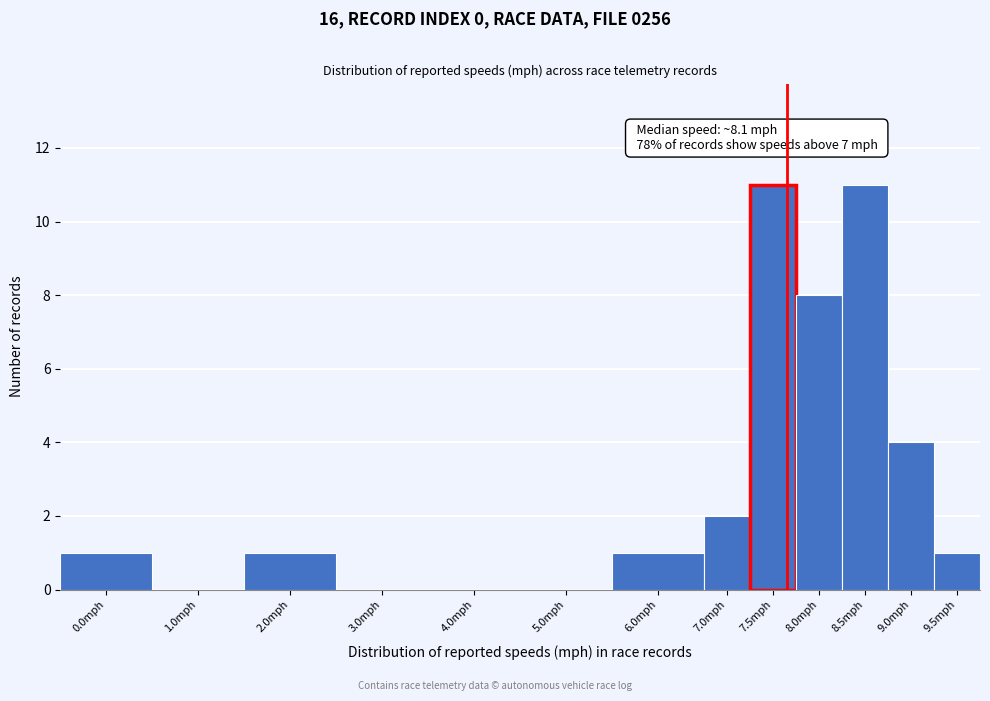

Reading right to left, extract all data points from this chart.

9.5mph=1	9.0mph=4	8.5mph=11	8.0mph=8	7.5mph=11	7.0mph=2	6.0mph=1	5.0mph=0	4.0mph=0	3.0mph=0	2.0mph=1	1.0mph=0	0.0mph=1